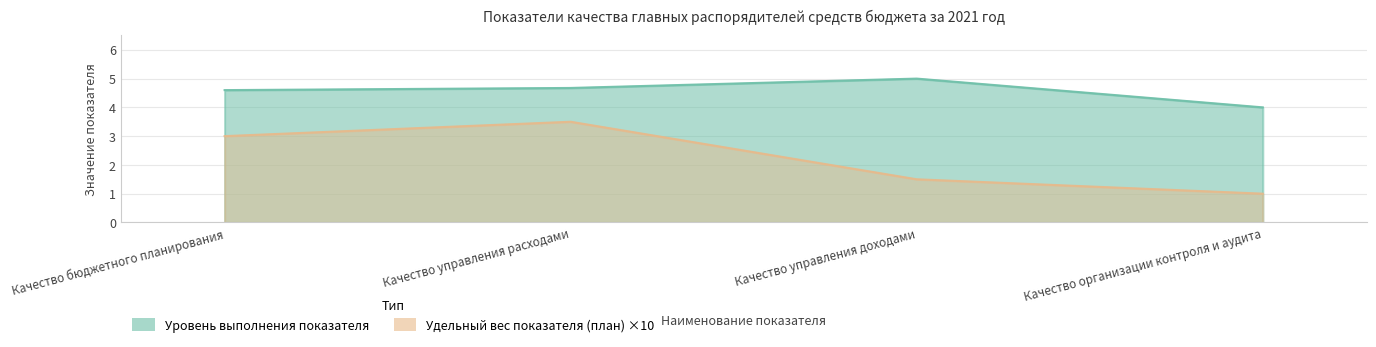

True or false: Уровень выполнения показателя and Удельный вес показателя (план) cross at least once.

False